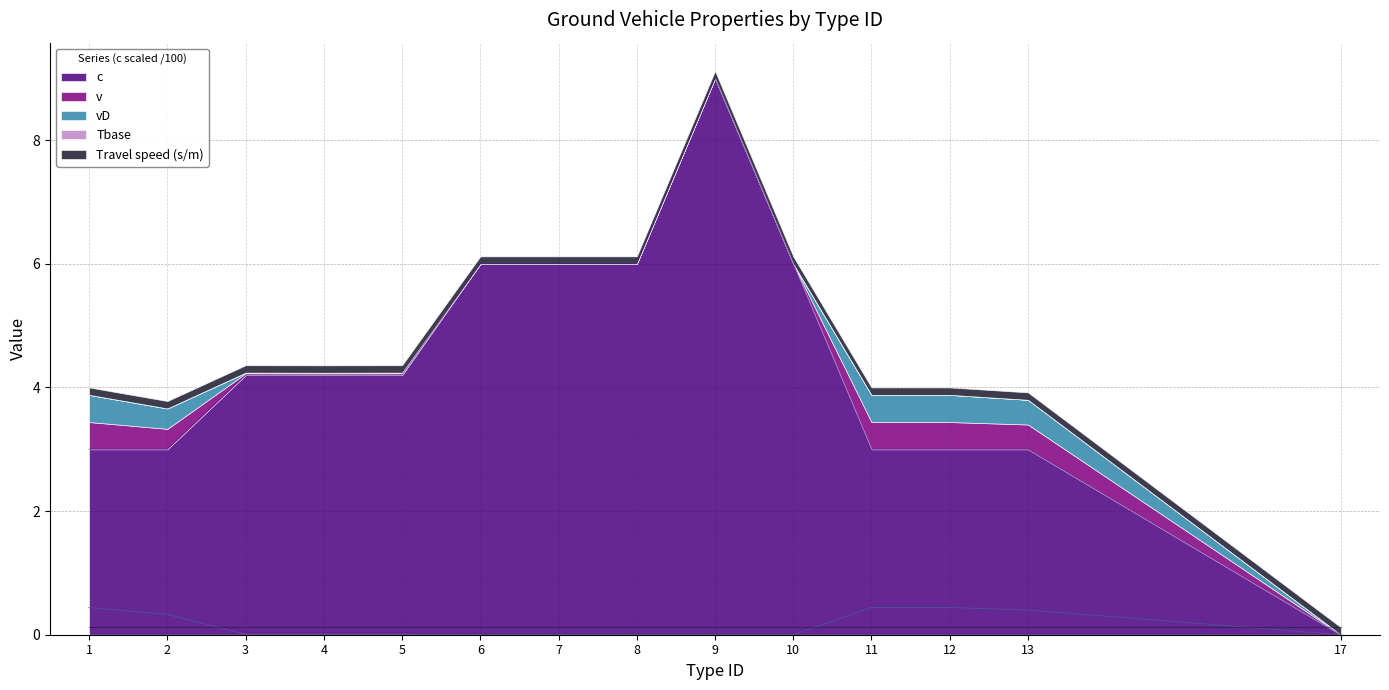

The value of c at 1 is 3.0. True or false?

True